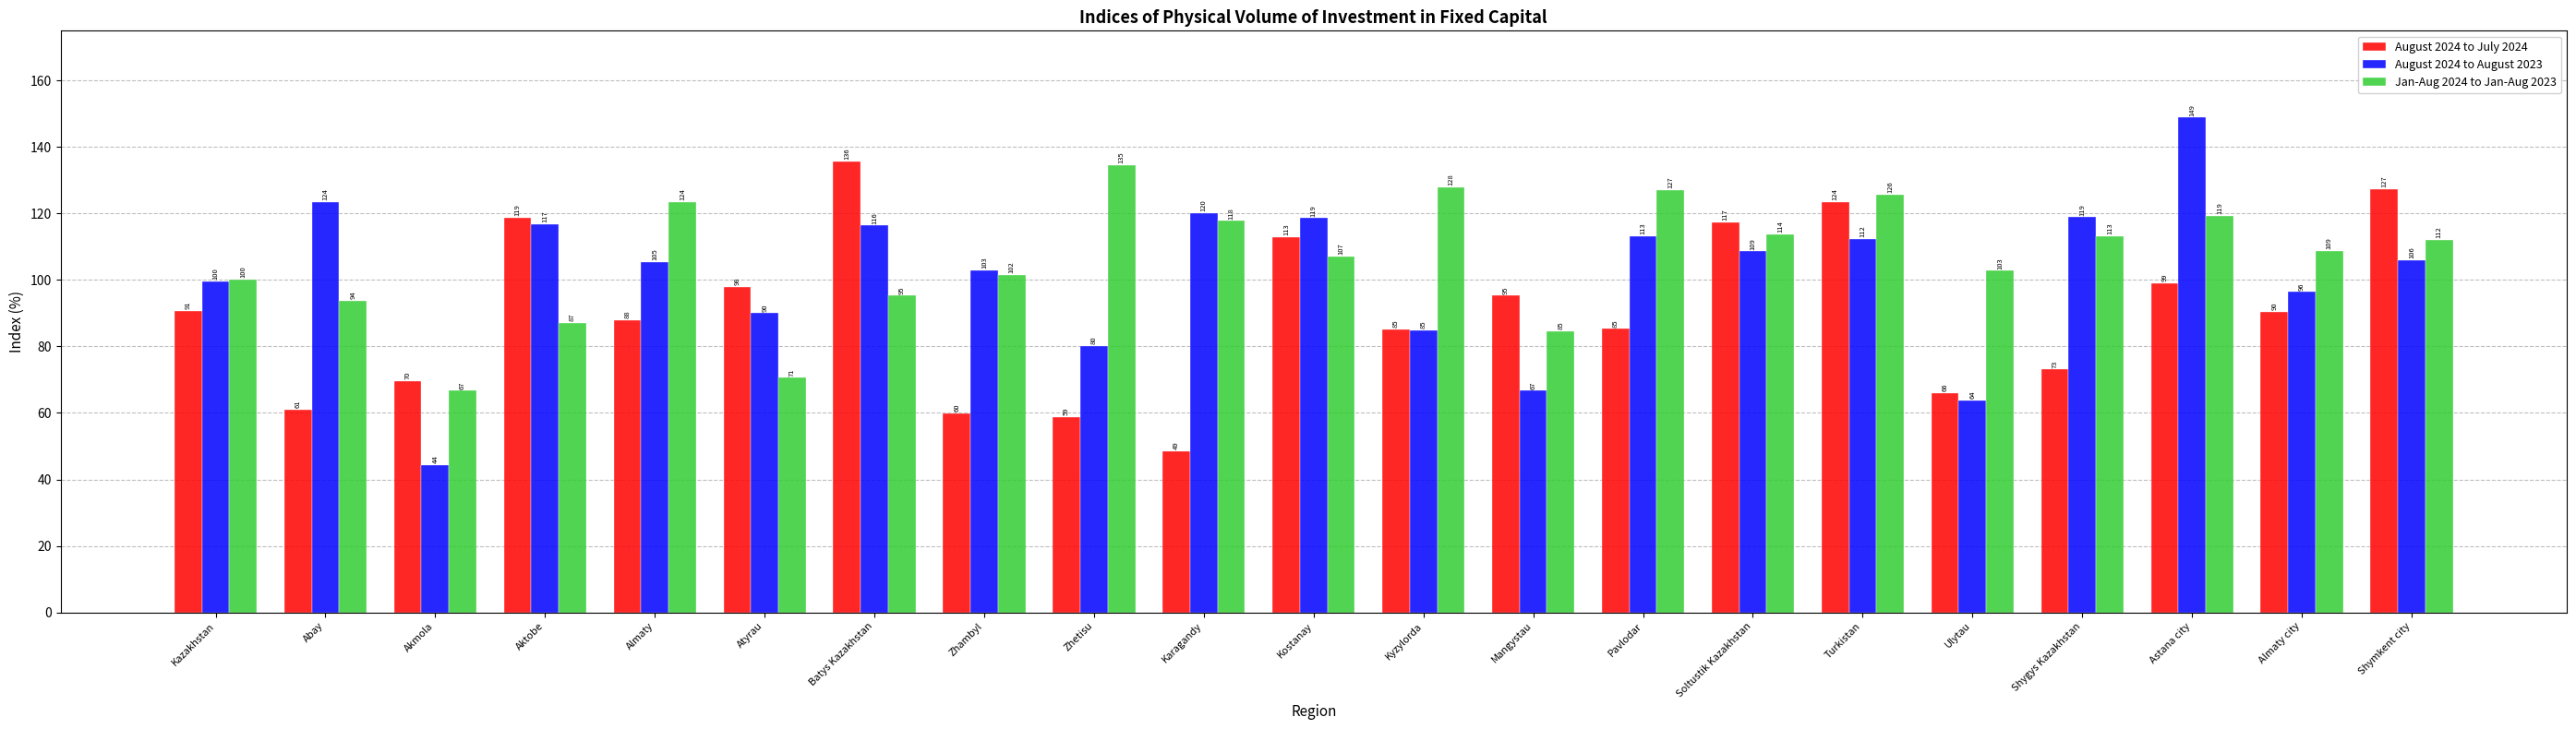

What are all the series names shown in the legend?

August 2024 to July 2024, August 2024 to August 2023, Jan-Aug 2024 to Jan-Aug 2023